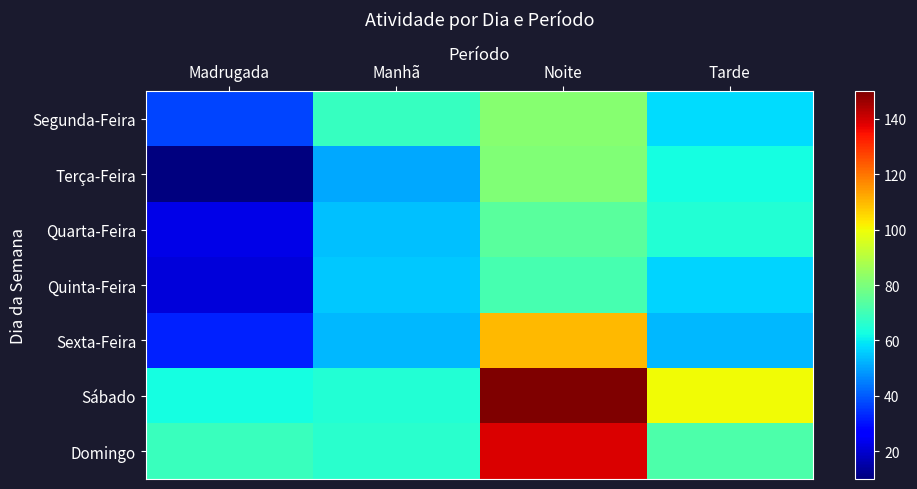

Between Manhã and Tarde, which is larger?

Manhã